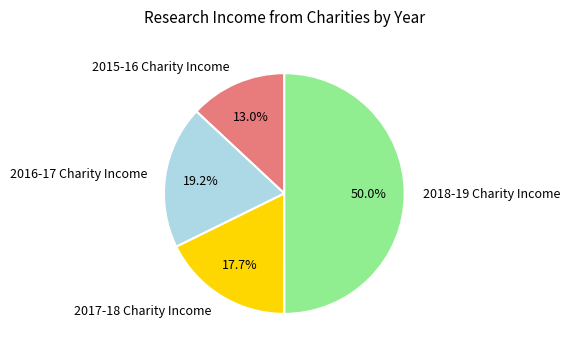

The 2018-19 Charity Income slice represents 58% of the pie. True or false?

False